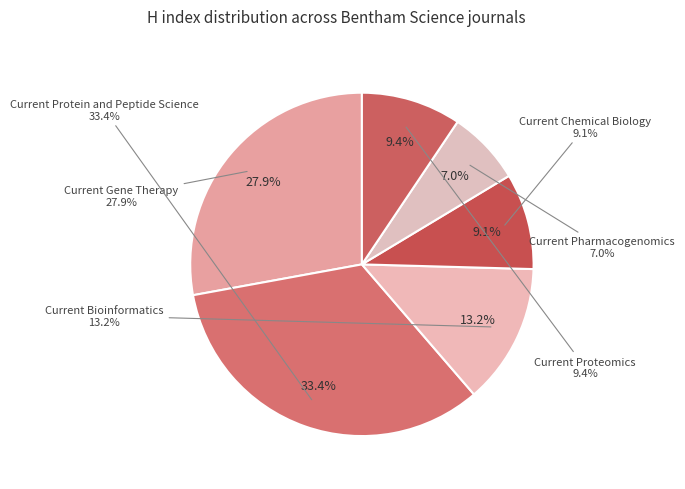

To the nearest percent, what is the difference between the largest and smallest slice percentages?

26%